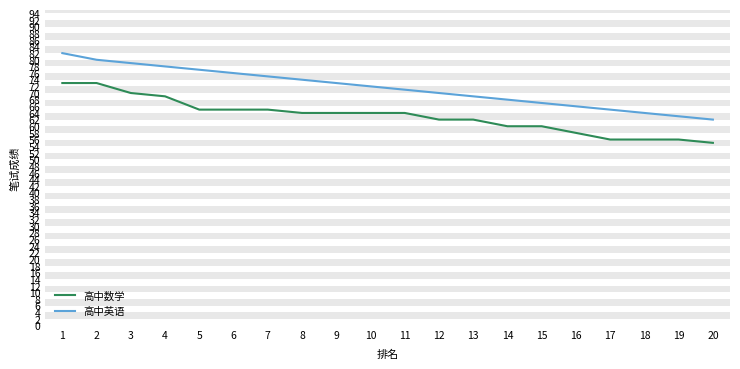

List the series in order of their overall mean, lowest first.

高中数学, 高中英语